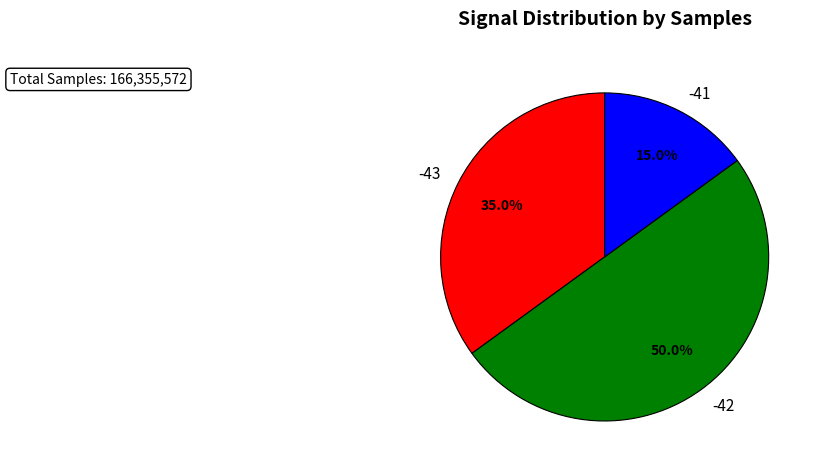

To the nearest percent, what percentage of the pie is -42?

50%